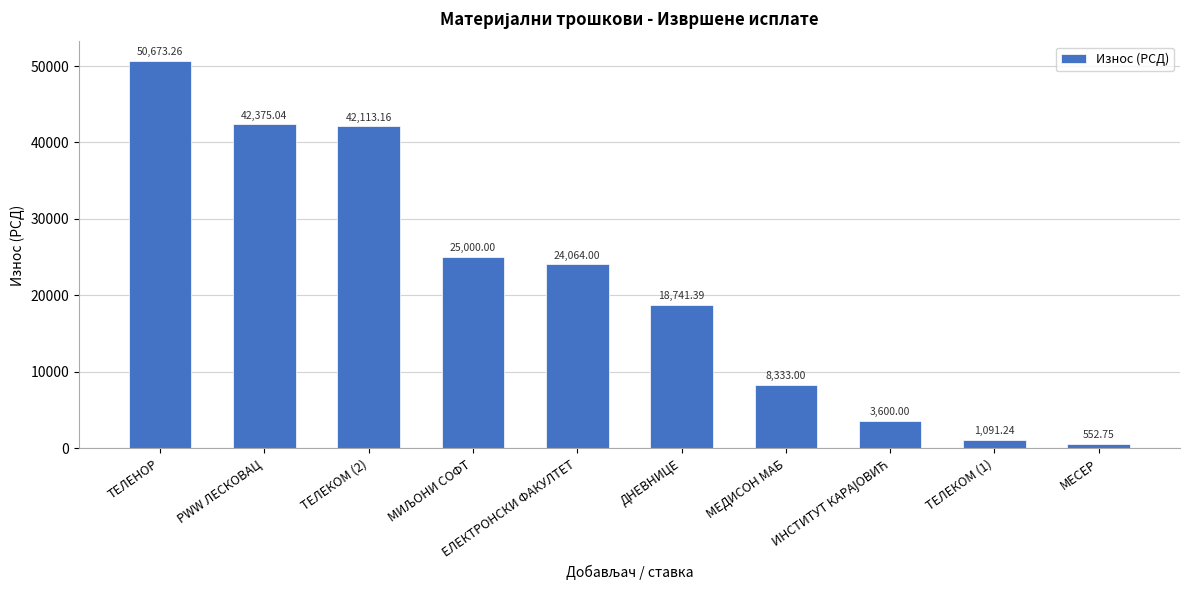

The chart shows a value of 8333.0 at МЕДИСОН МАБ. True or false?

True